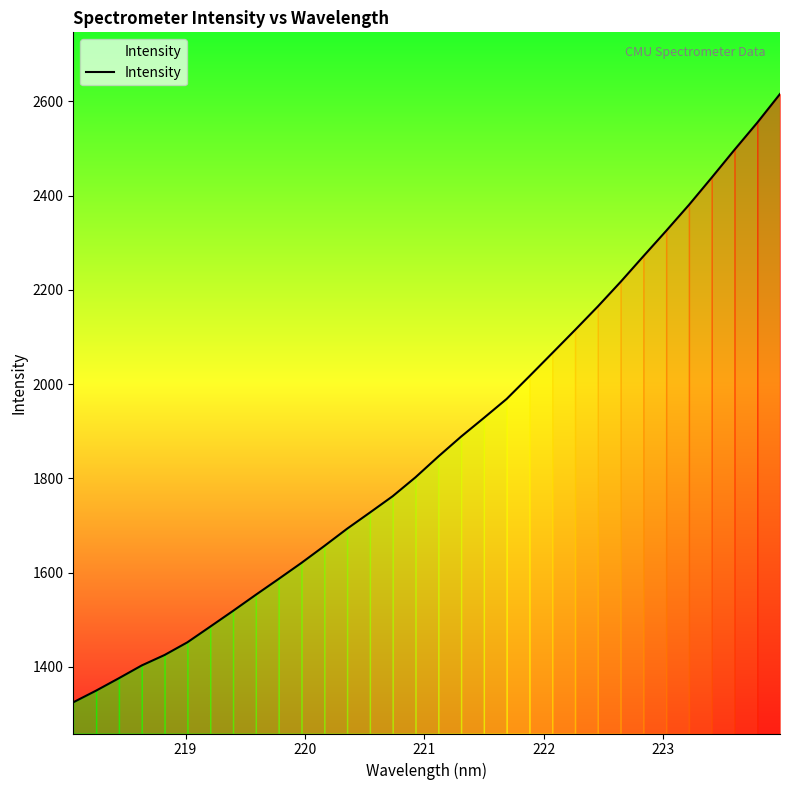

What is the difference between the maximum and second lowest values?

1265.9